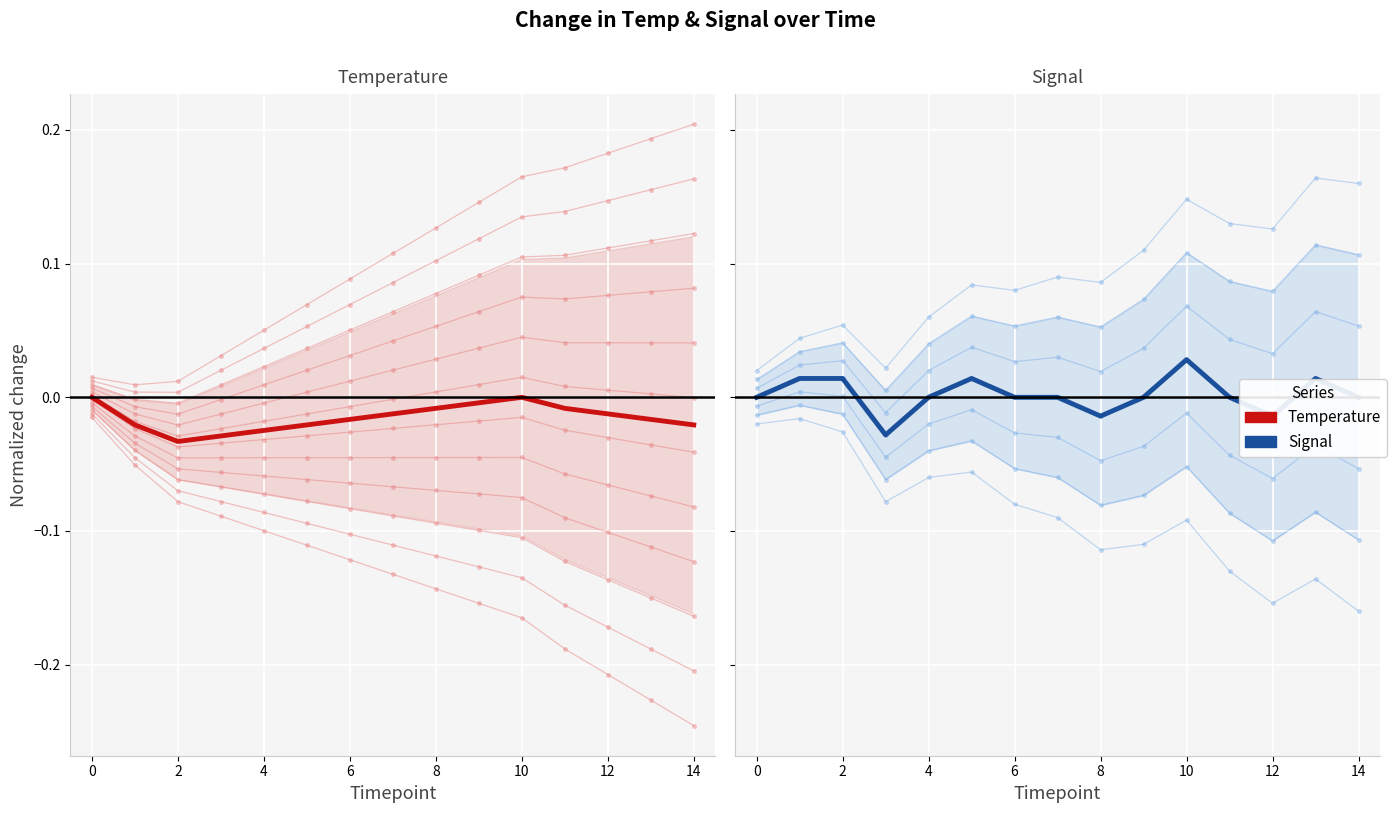

The Temp_individual series shows -0.3 at 13. True or false?

False